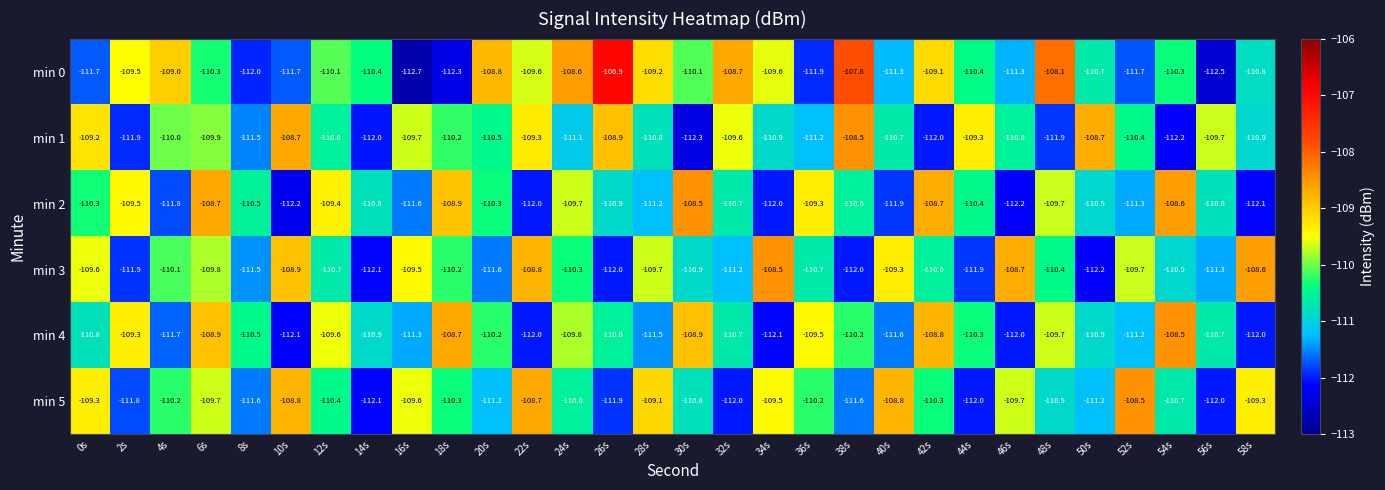

What is the difference between the maximum and minimum values in the min 5 series?

3.6